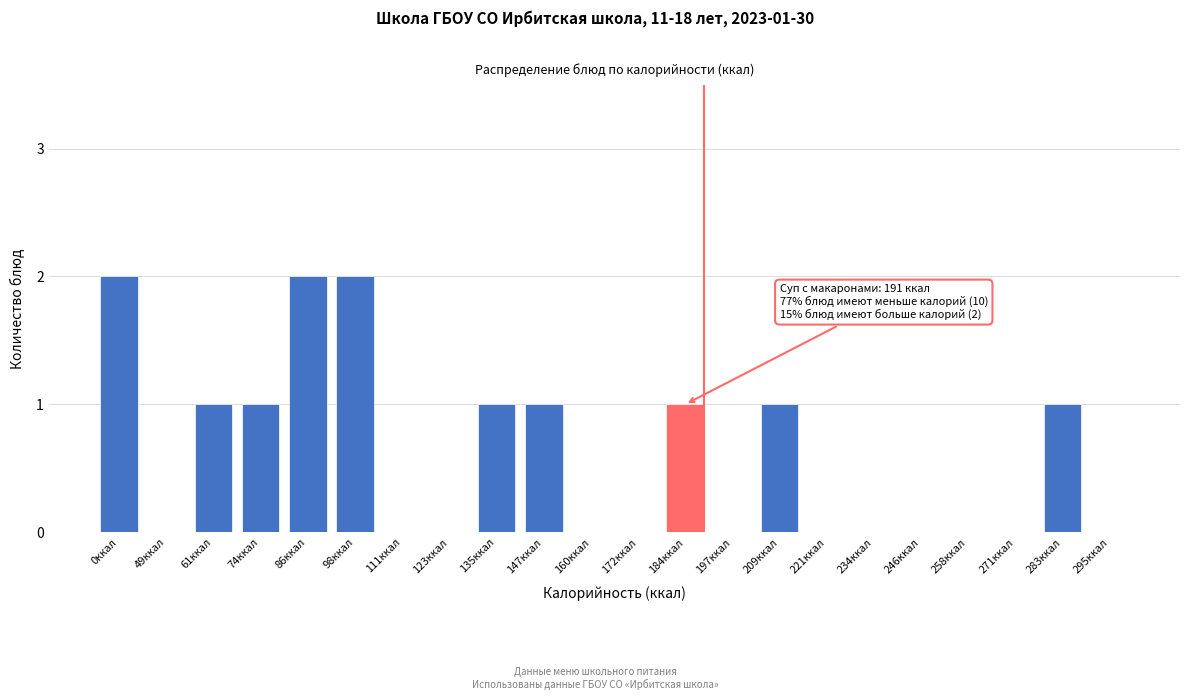

Reading left to right, extract all data points from this chart.

0ккал=2	49ккал=0	61ккал=1	74ккал=1	86ккал=2	98ккал=2	111ккал=0	123ккал=0	135ккал=1	147ккал=1	160ккал=0	172ккал=0	184ккал=1	197ккал=0	209ккал=1	221ккал=0	234ккал=0	246ккал=0	258ккал=0	271ккал=0	283ккал=1	295ккал=0